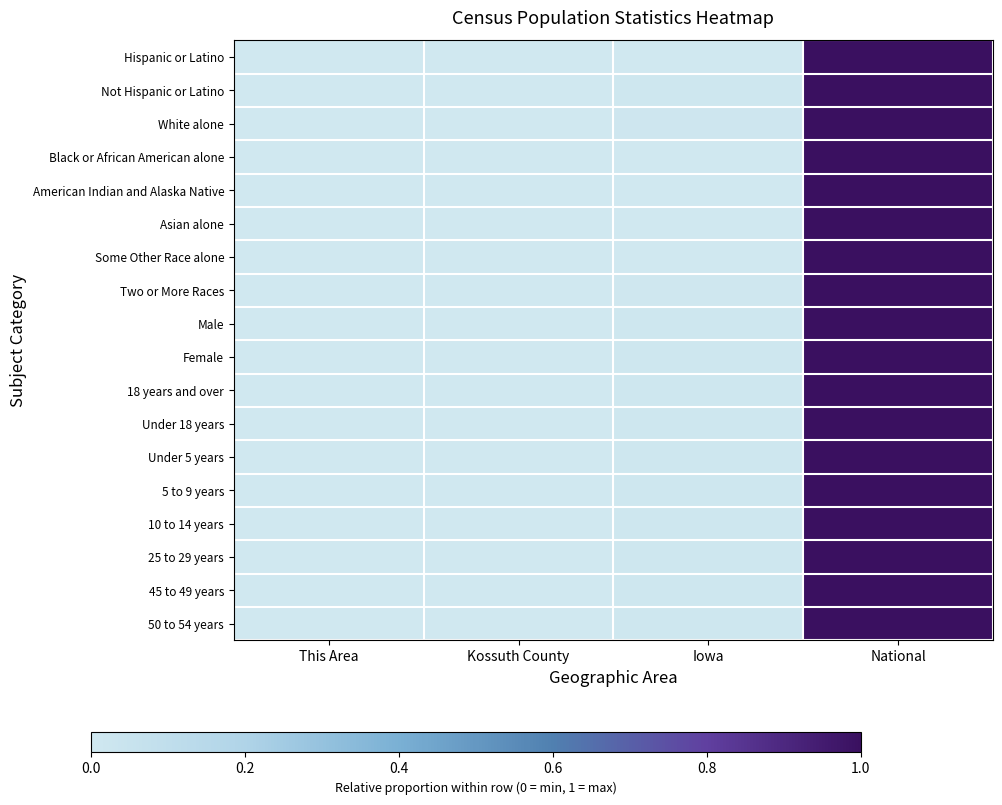

List the series in order of their peak value, lowest first.

Hispanic or Latino, Not Hispanic or Latino, White alone, Black or African American alone, American Indian and Alaska Native, Asian alone, Some Other Race alone, Two or More Races, Male, Female, 18 years and over, Under 18 years, Under 5 years, 5 to 9 years, 10 to 14 years, 25 to 29 years, 45 to 49 years, 50 to 54 years